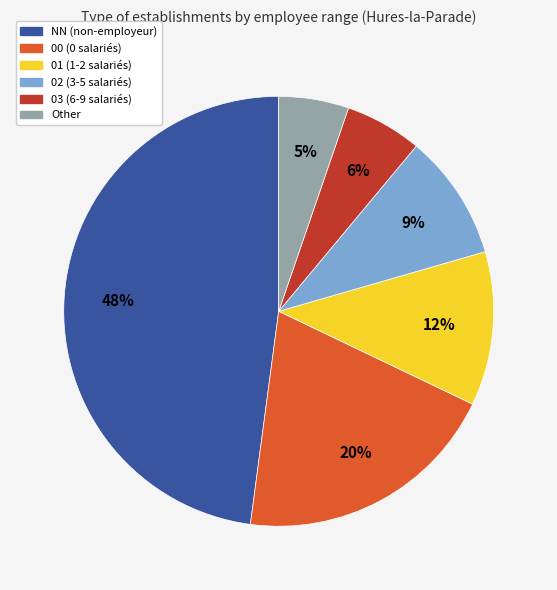

The 00 slice represents 20% of the pie. True or false?

True